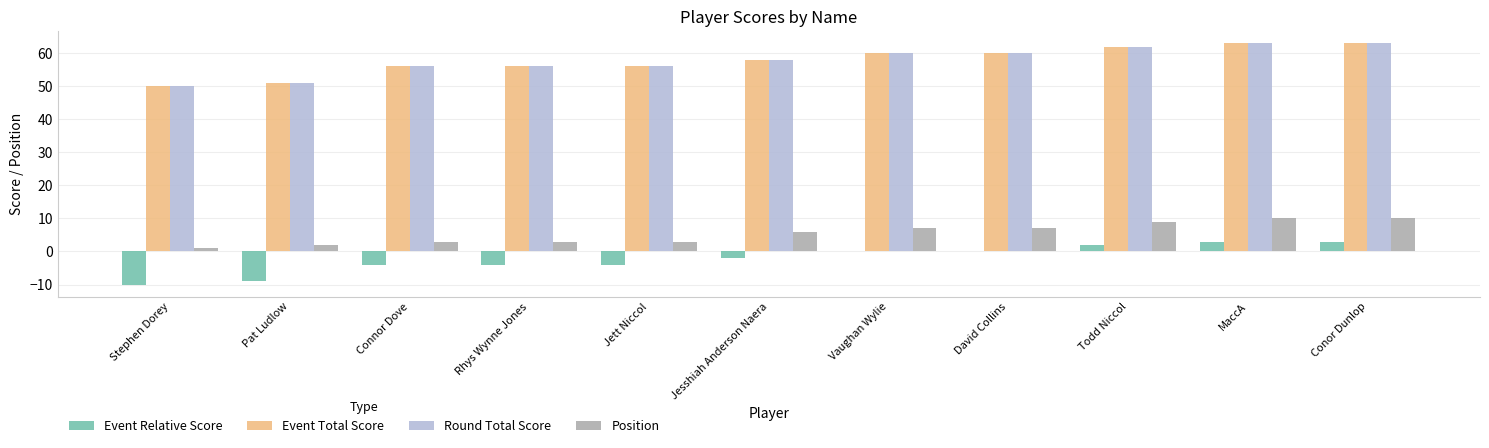

What is the average value of the Event Total Score series?

58